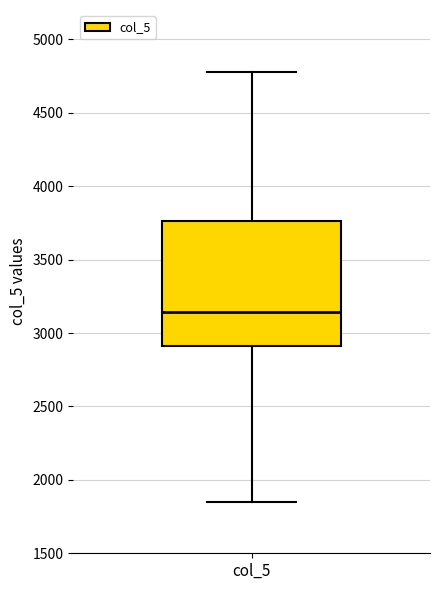

Where is the lower edge of the box for col_5 on the y-axis? The values are not printed on the chart, so give them approximately, as read against the axis.

2900